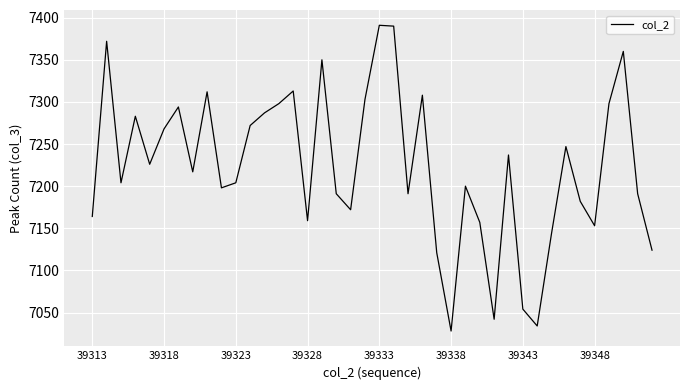

What is the difference between the maximum and minimum values?

363